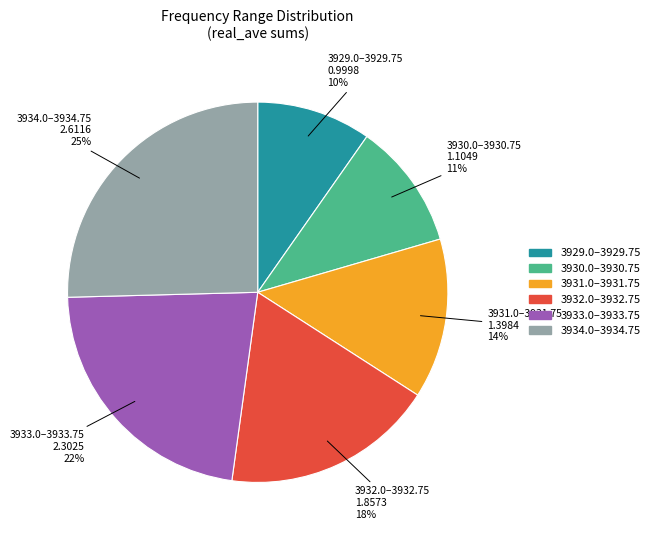

Is there a majority slice in this chart?

No